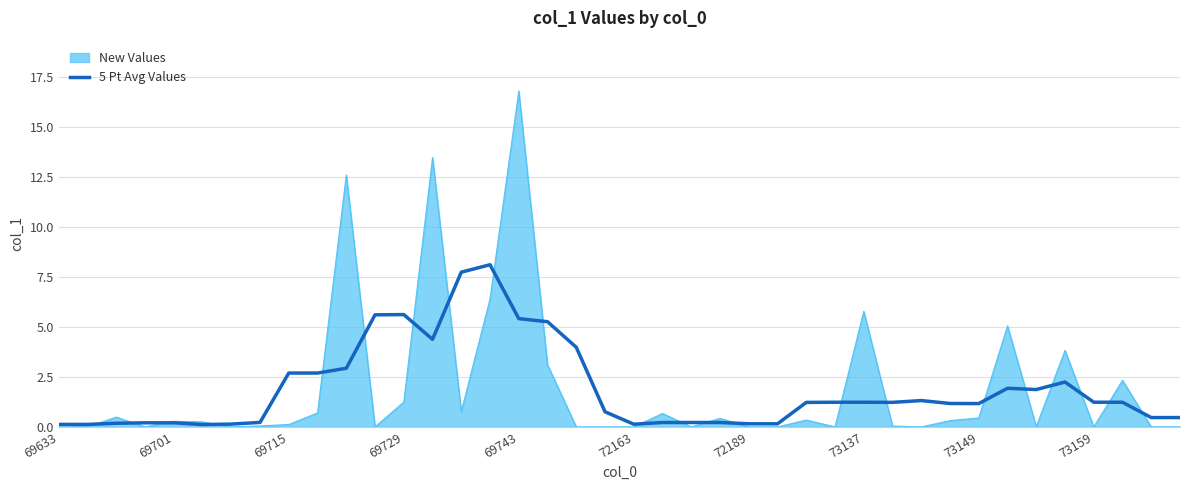

Which series has the largest range (max minus min)?

New Values